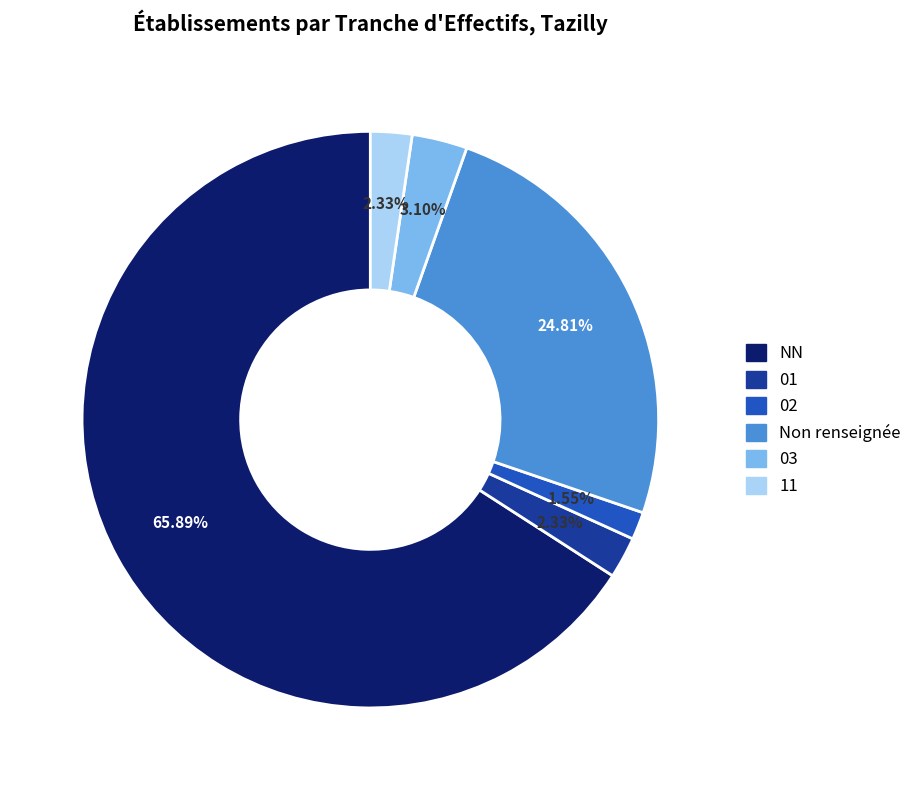

To the nearest percent, what is the average slice percentage?

17%